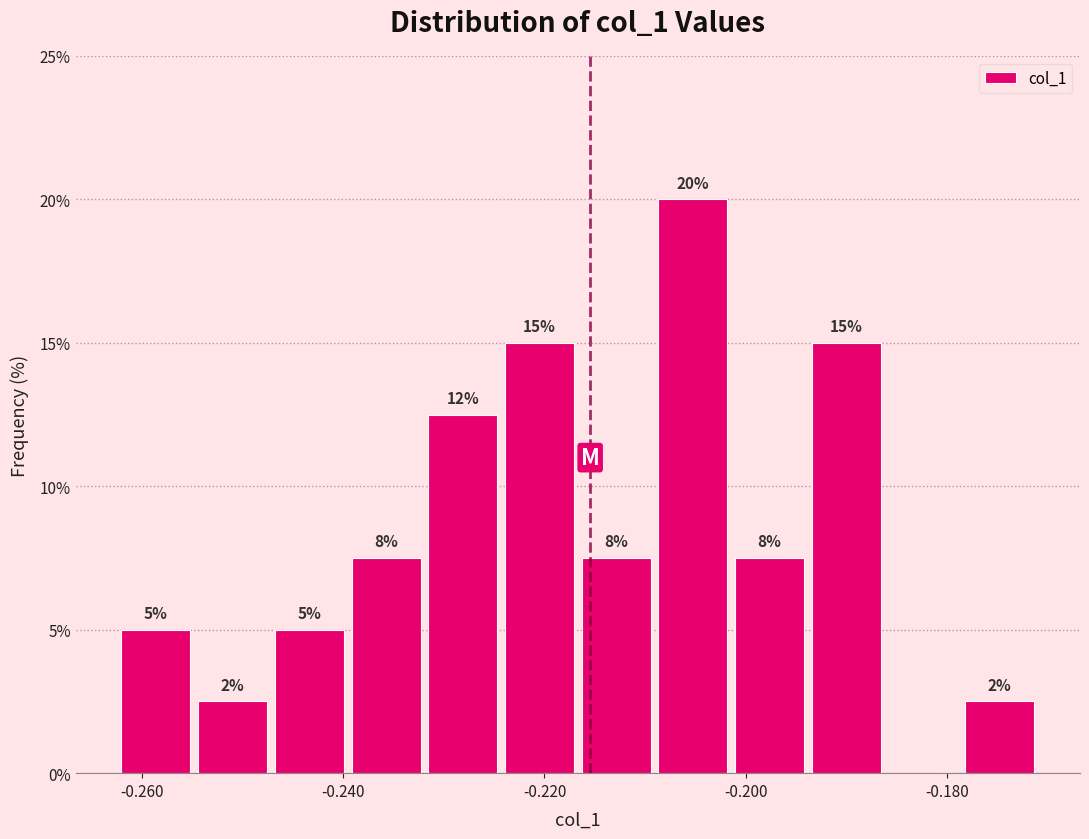

Read against the x-axis, roughly where is the centre of the tallest bar?

-0.206